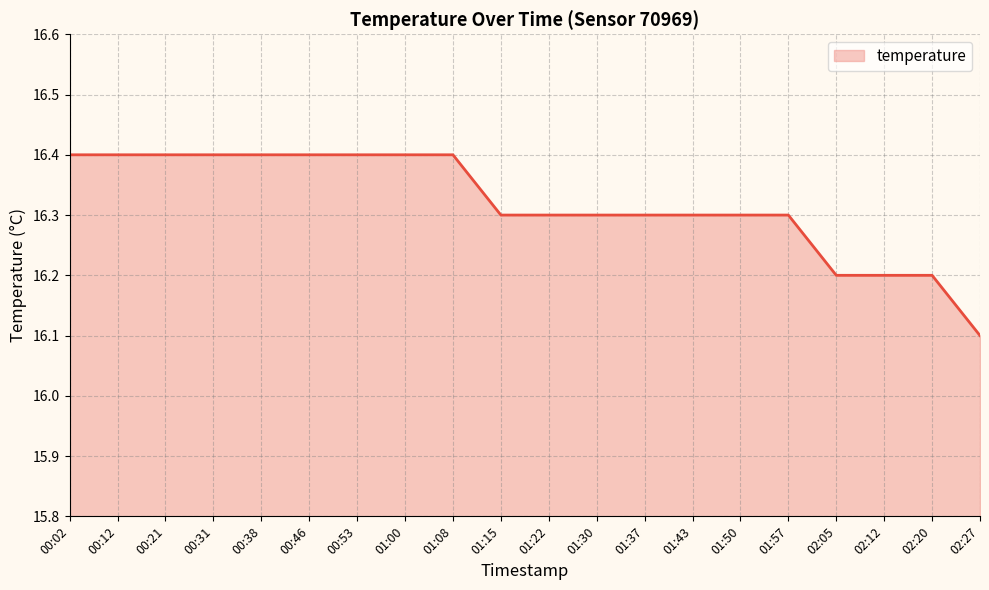

What position from the right is 02:27?

1